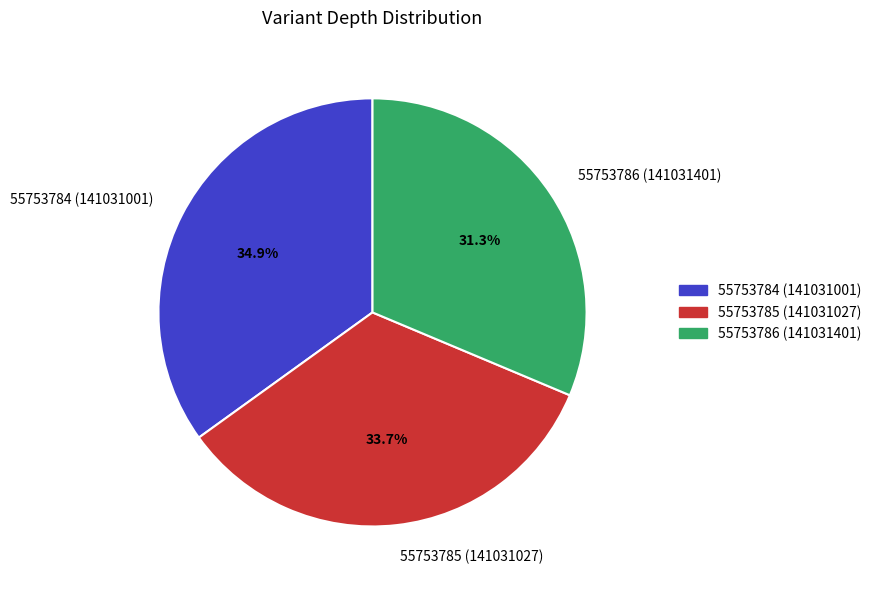

What is the total percentage of 55753784 (141031001) and 55753786 (141031401)?

66.3%